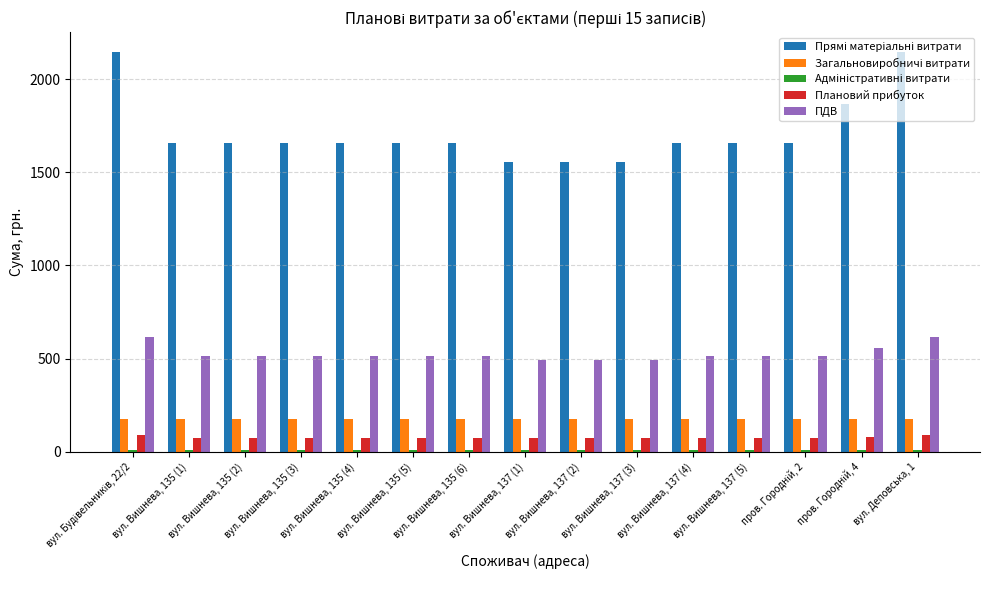

What is the value of the Плановий прибуток bar at the 3rd from the left?

74.7